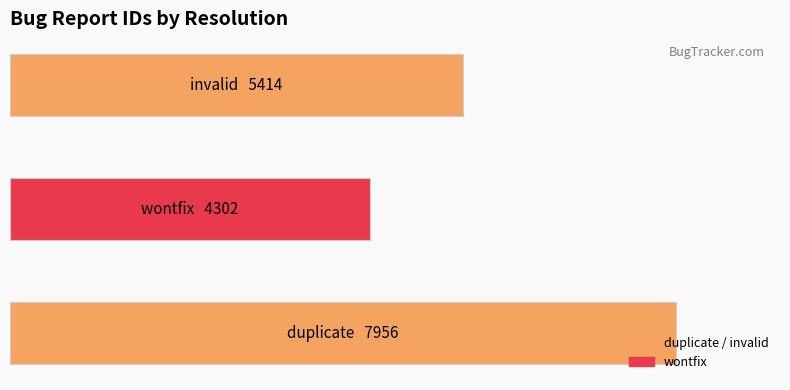

Are the bars horizontal?

Yes